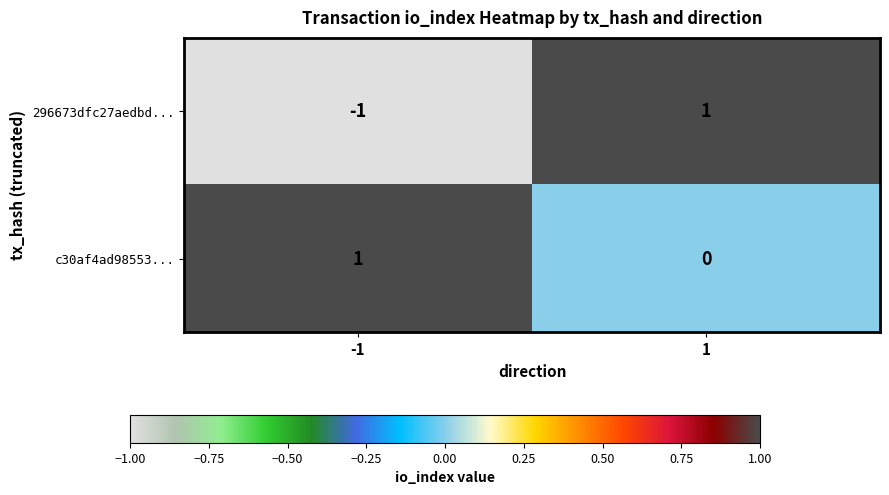

Which series has the widest spread of values?

296673dfc27aedbd...